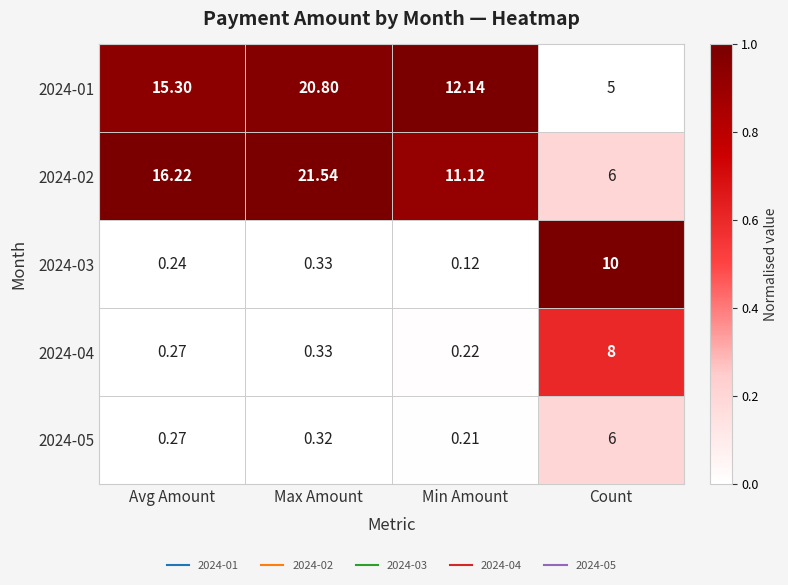

At which category is the sum across all series the highest?

Max Amount